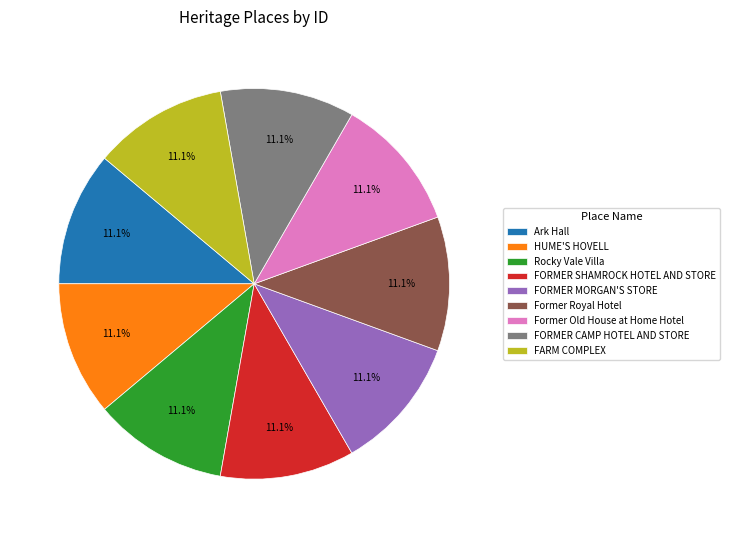

True or false: Rocky Vale Villa accounts for 11% of the total.

True